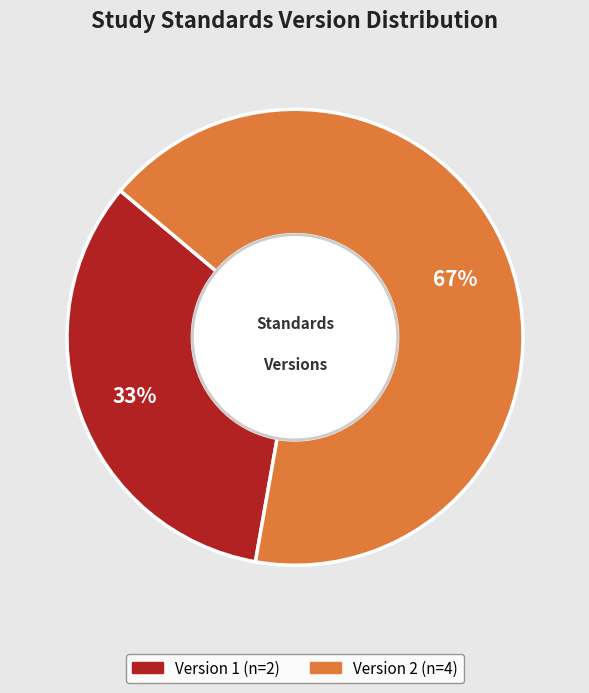

Does any single category account for the majority?

Yes